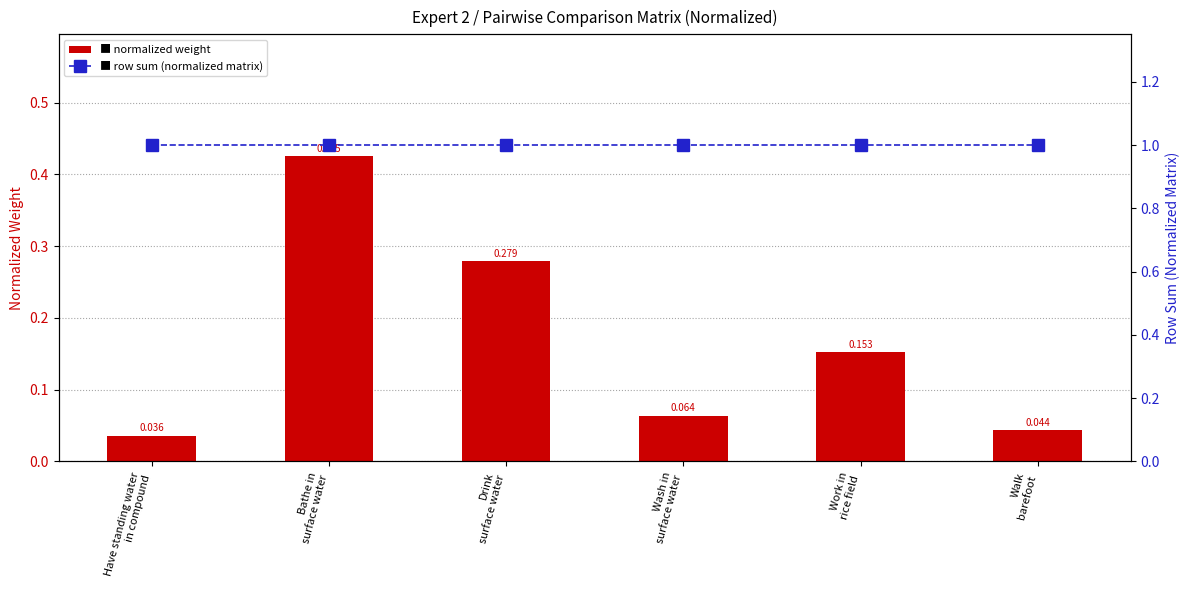

How many categories are shown in the chart?

6